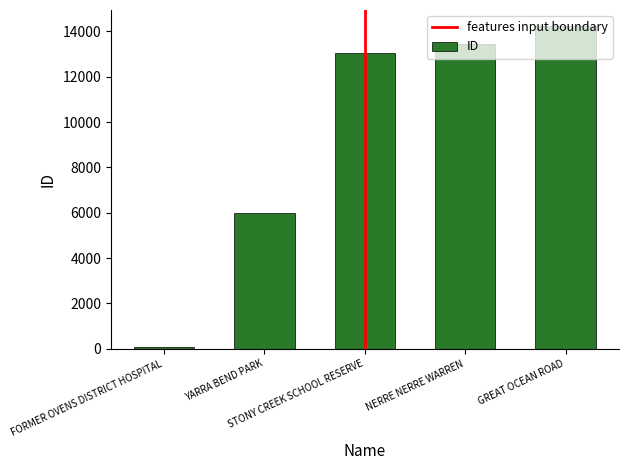

What is the greatest value displayed?

14228